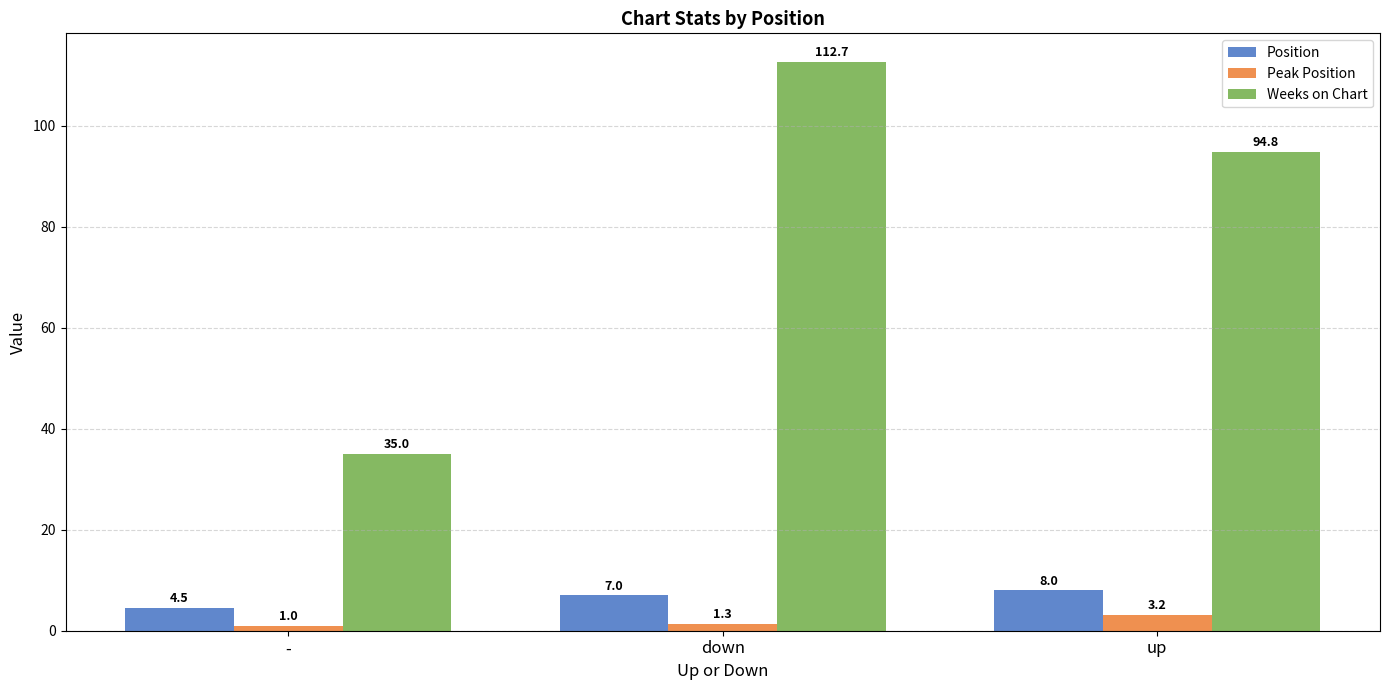

How many groups of bars are there?

3